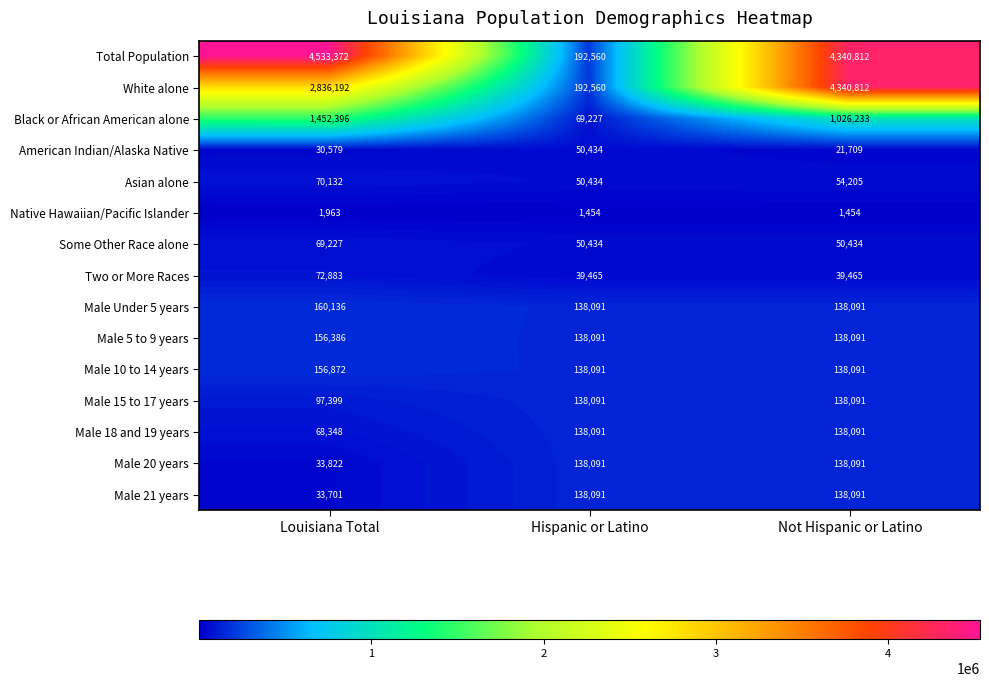

What is the difference between the Black or African American alone values at Not Hispanic or Latino and Louisiana Total?

426163